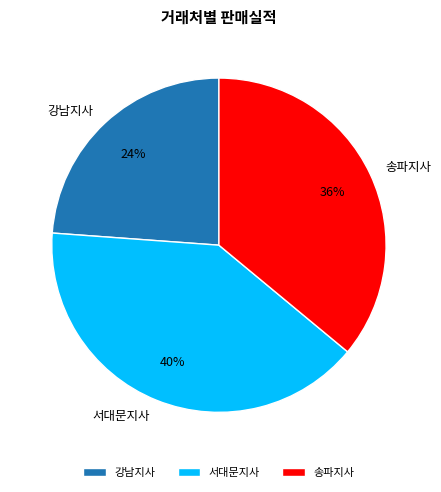

What is the smallest slice in the pie chart?

강남지사